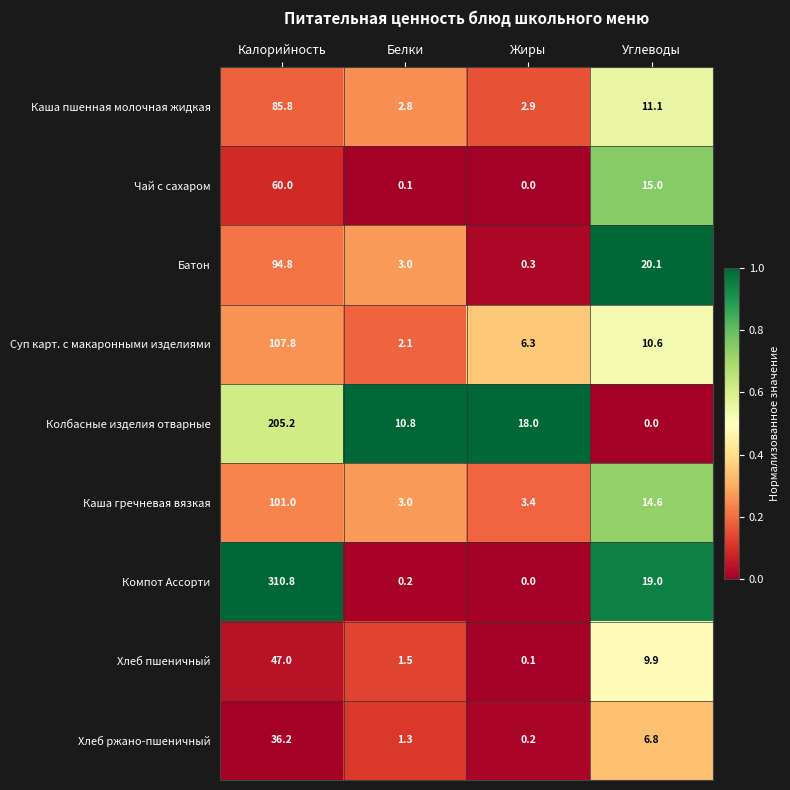

What is the difference between the second highest and second lowest values in the Хлеб ржано-пшеничный series?

5.5